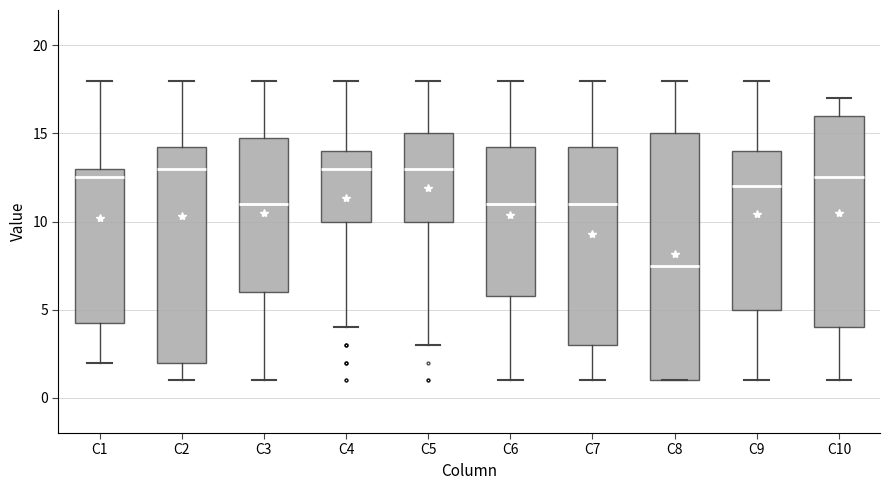

Reading left to right, transcribe this box plot: for each box, give where its median line is, the range the box spans, and where its two whiskers end, as read against the y-axis. The values are not printed on the chart, so give them approximately, as read against the axis.

C1: median 12.5, box 4.5 to 13.0, whiskers 2.0 to 18.0
C2: median 13.0, box 2.0 to 14.5, whiskers 1.0 to 18.0
C3: median 11.0, box 6.0 to 15.0, whiskers 1.0 to 18.0
C4: median 13.0, box 10.0 to 14.0, whiskers 4.0 to 18.0
C5: median 13.0, box 10.0 to 15.0, whiskers 3.0 to 18.0
C6: median 11.0, box 6.0 to 14.5, whiskers 1.0 to 18.0
C7: median 11.0, box 3.0 to 14.5, whiskers 1.0 to 18.0
C8: median 7.5, box 1.0 to 15.0, whiskers 1.0 to 18.0
C9: median 12.0, box 5.0 to 14.0, whiskers 1.0 to 18.0
C10: median 12.5, box 4.0 to 16.0, whiskers 1.0 to 17.0